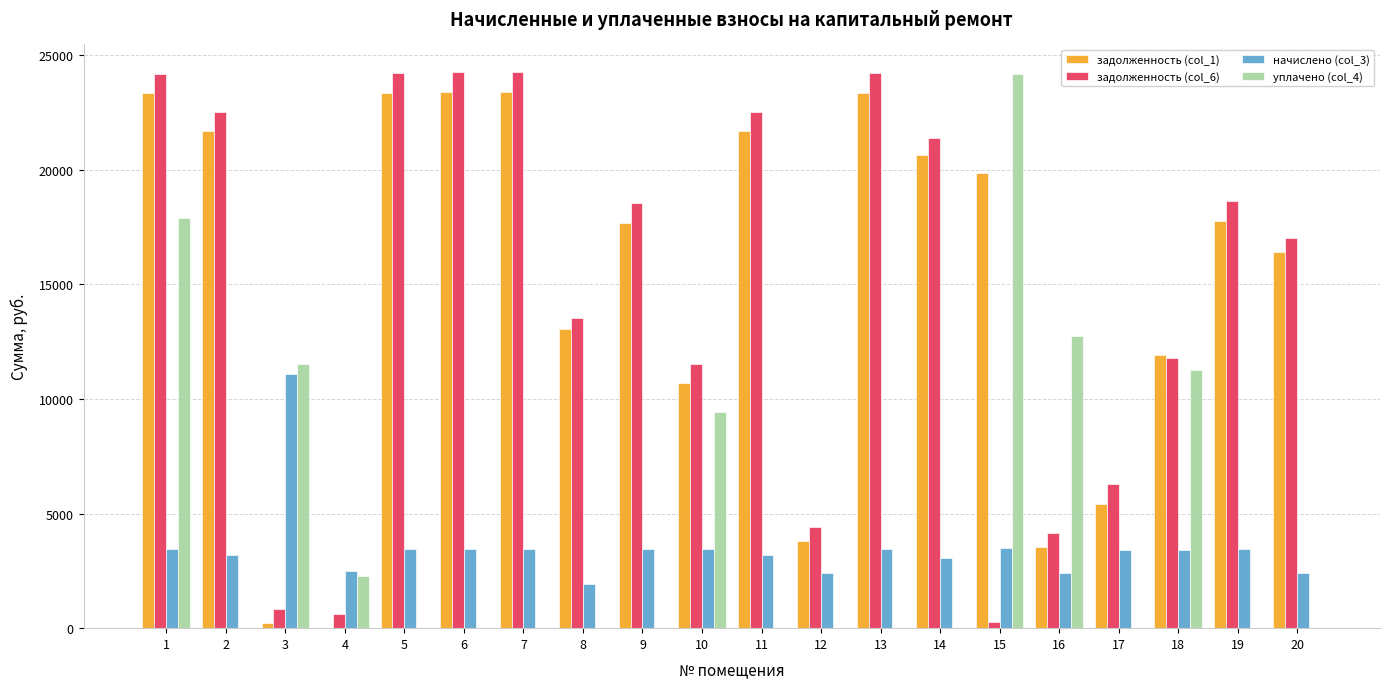

What is the total value across all series at 12?

10610.6